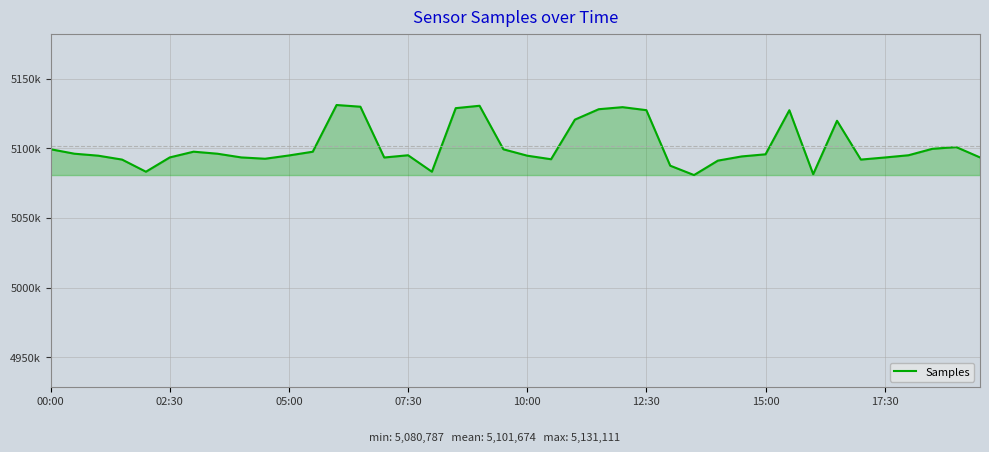

Is this an area chart (filled region under the line)?

Yes